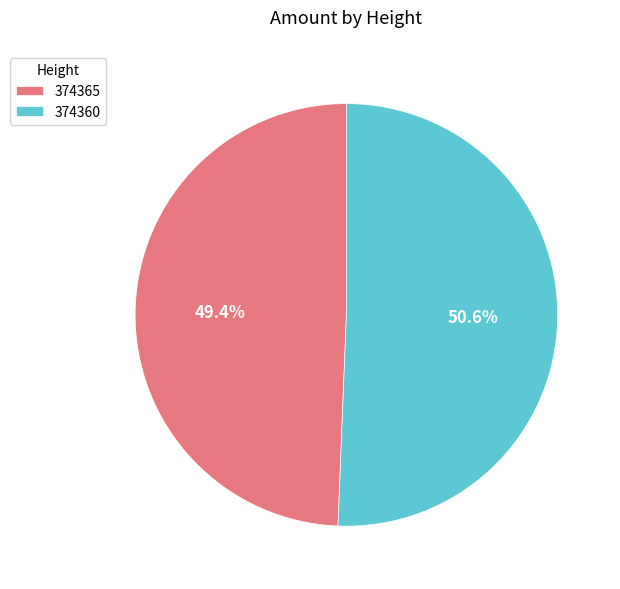

Which slice is the smallest?

374365